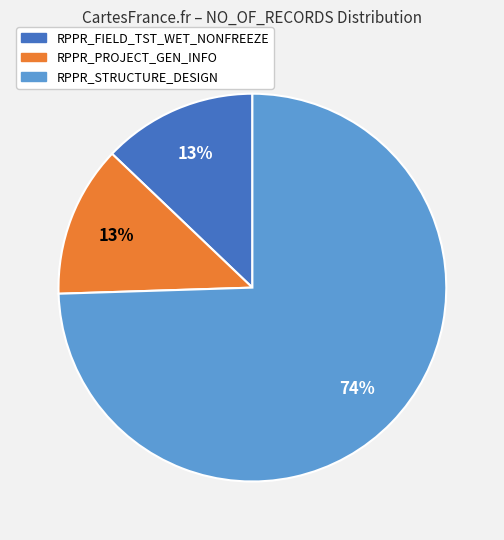

Which slice is the largest?

RPPR_STRUCTURE_DESIGN